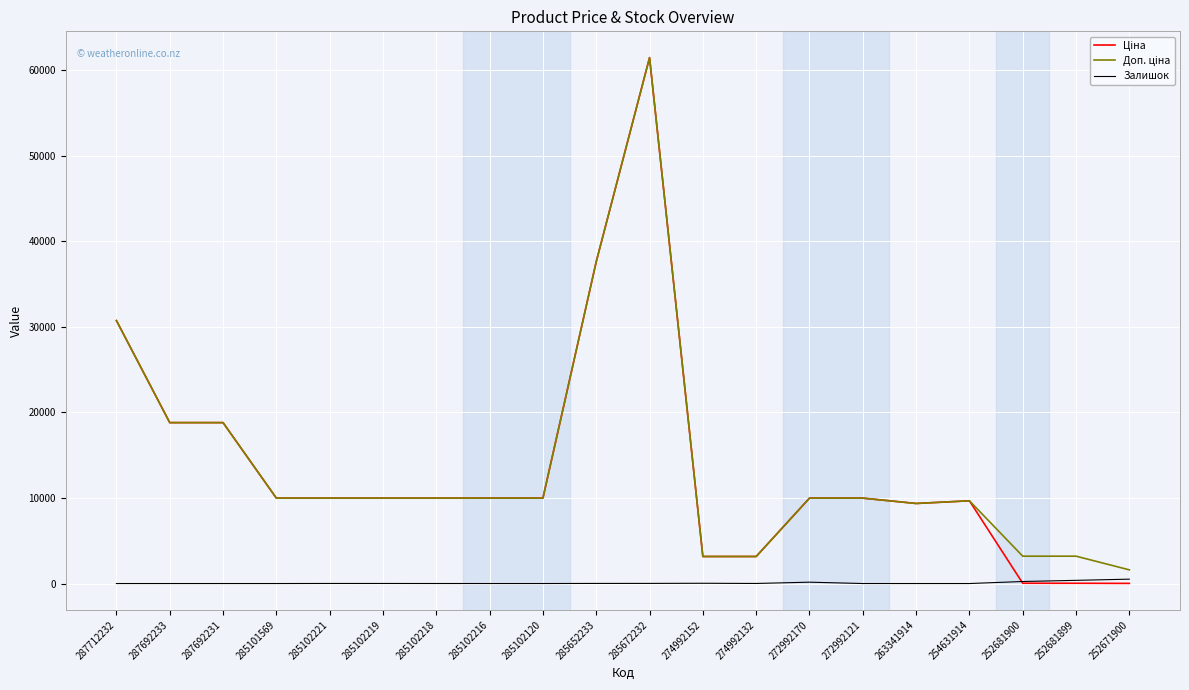

What is the spread (max minus min) of values at 285102120?

9975.0